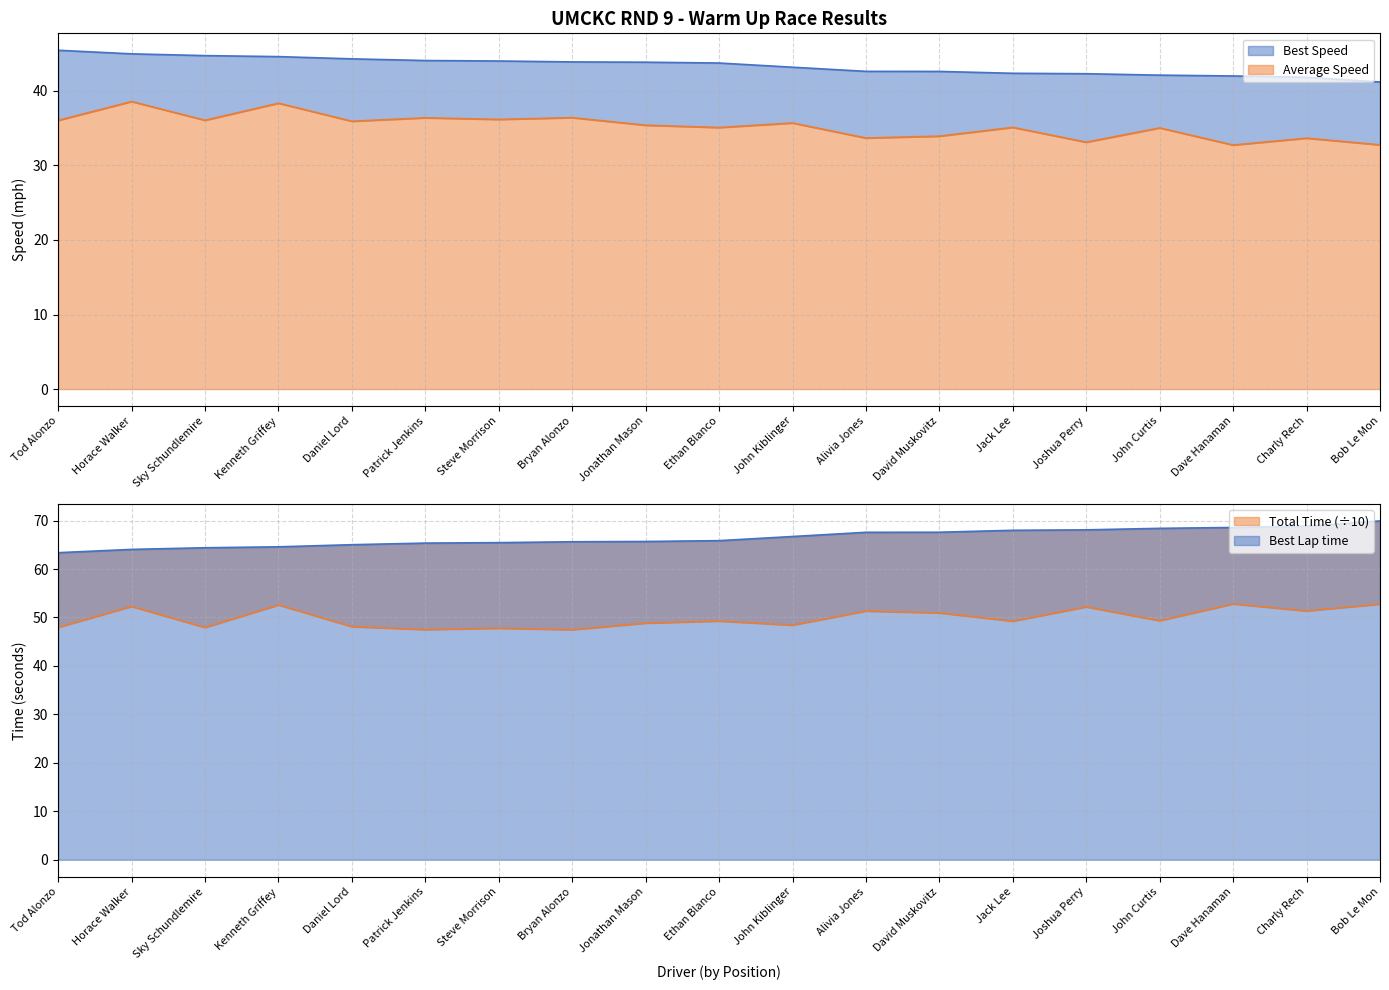

How many values in the Total Time series exceed 49?

11